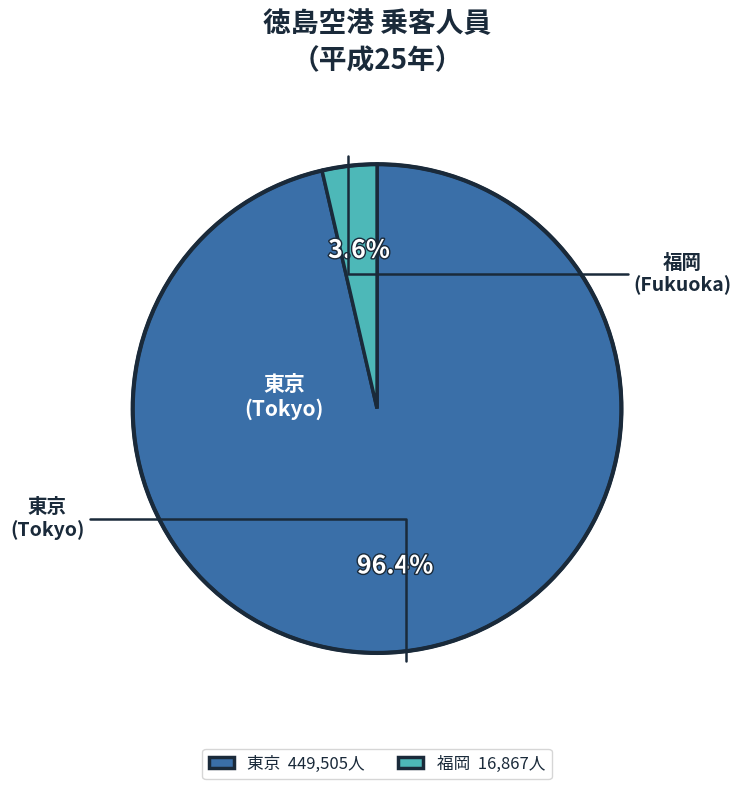

How many segments does this pie chart have?

2